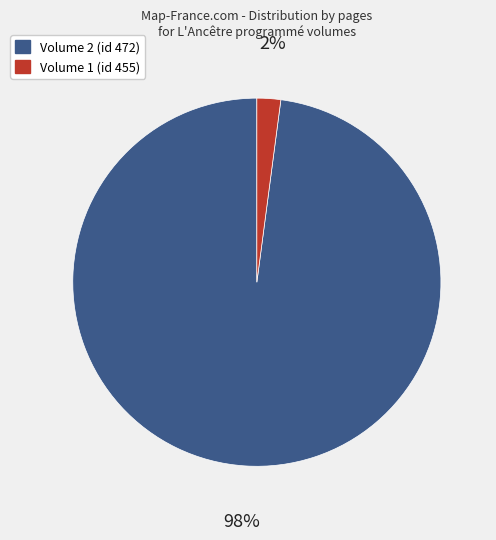

Is it true that Volume 1 (id 455) is 2% of the pie?

True